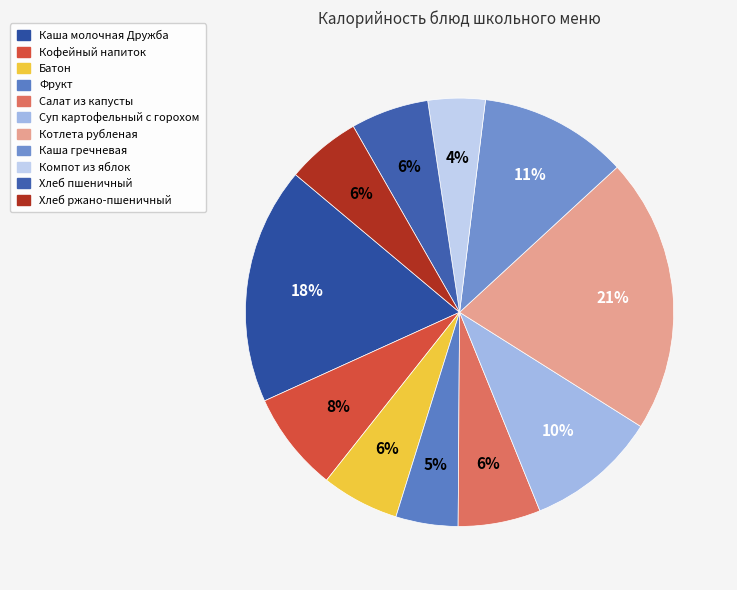

Is it true that Каша молочная Дружба is 11% of the pie?

False